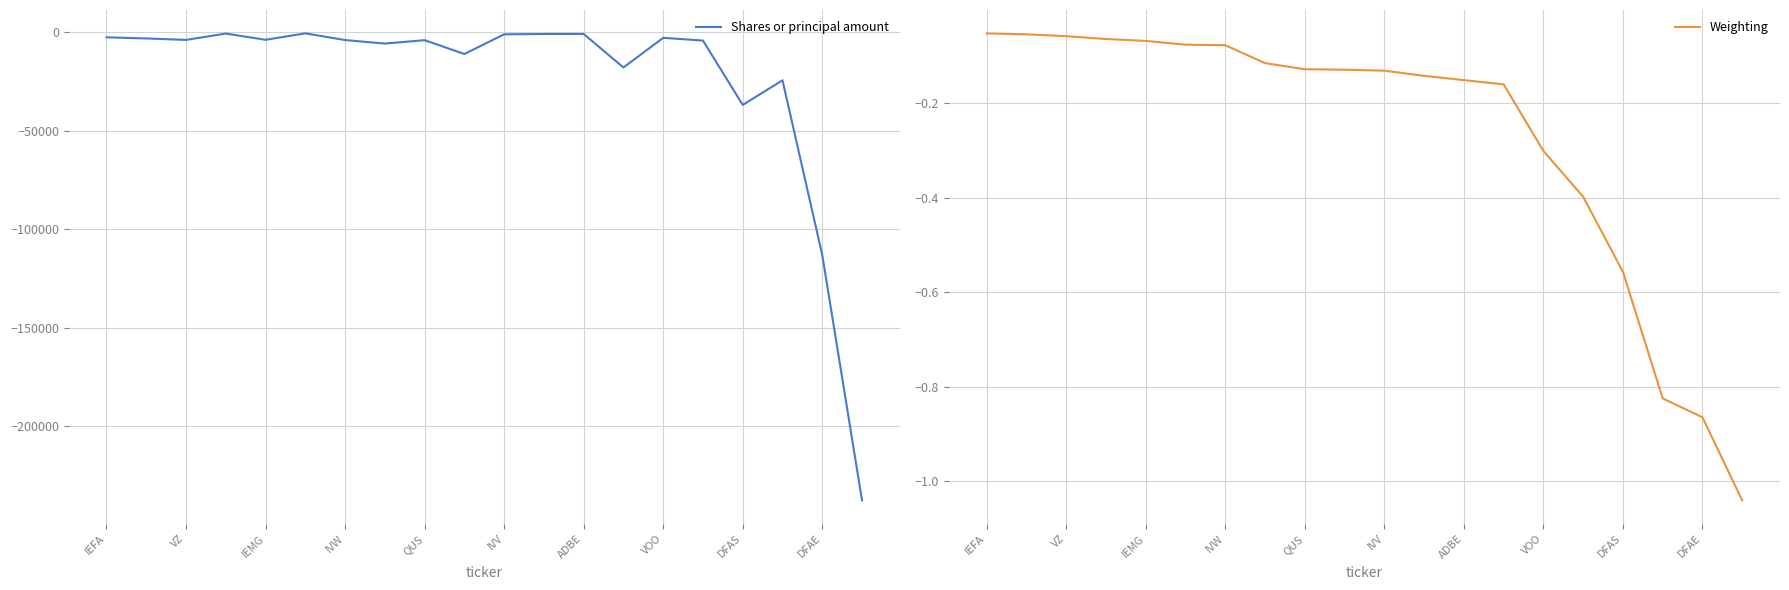

In Shares or principal amount, how many points are lower than both neighbors (excluding endpoints)?

6